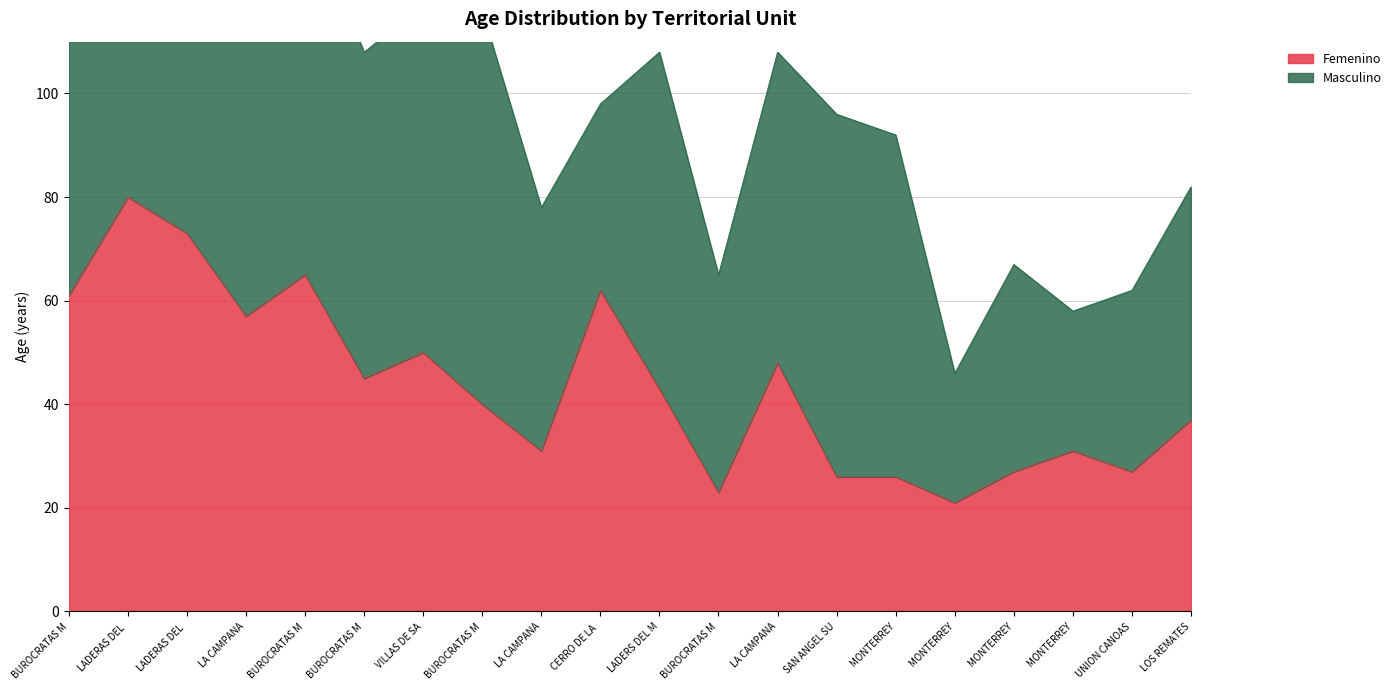

Which label corresponds to the smallest value in the chart?

MONTERREY